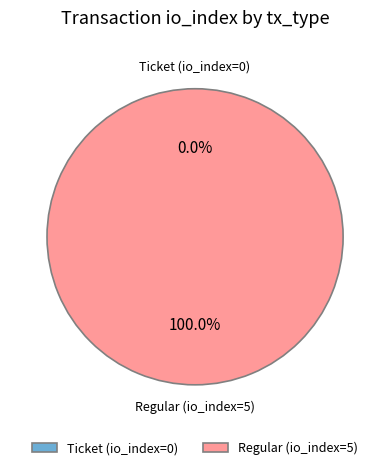

Is the sum of Regular (io_index=5) and Ticket (io_index=0) greater than half?

Yes